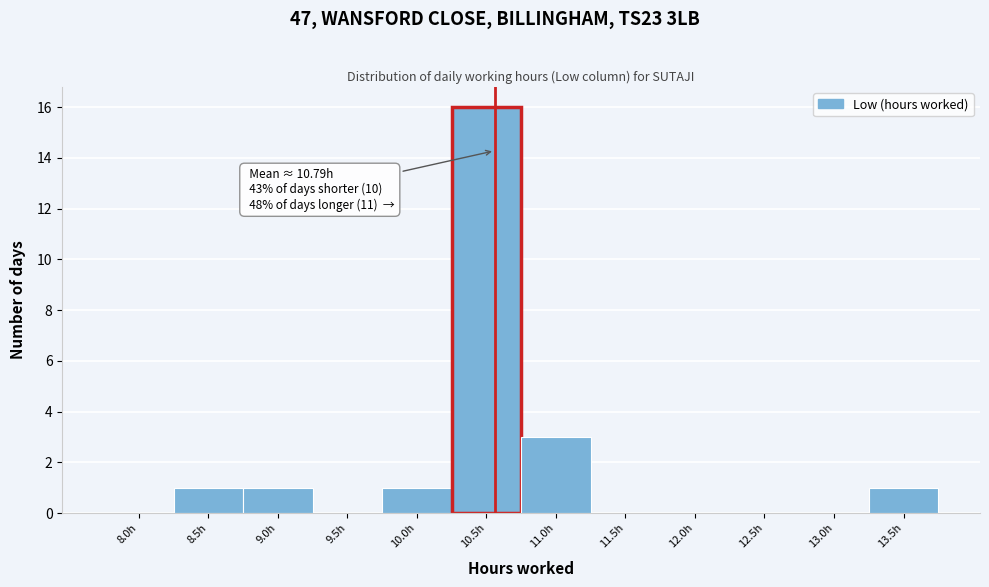

Reading left to right, extract all data points from this chart.

8.0h=0	8.5h=1	9.0h=1	9.5h=0	10.0h=1	10.5h=16	11.0h=3	11.5h=0	12.0h=0	12.5h=0	13.0h=0	13.5h=1